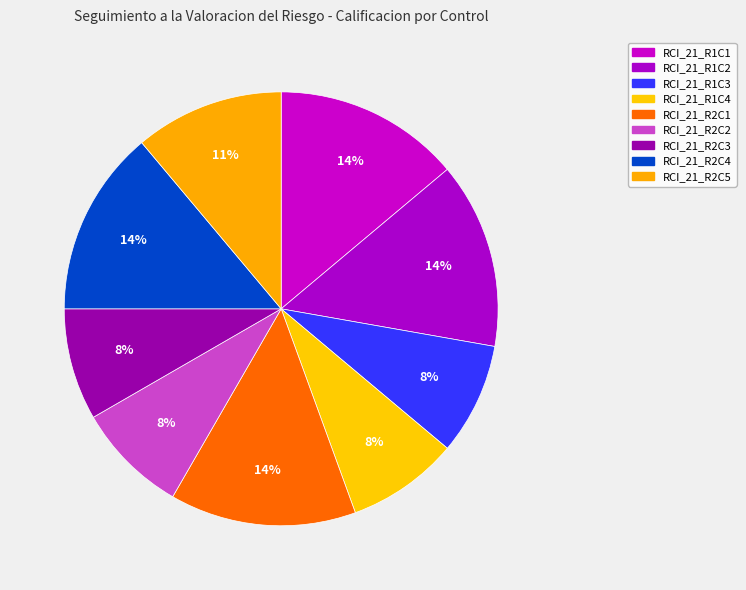

How many segments does this pie chart have?

9